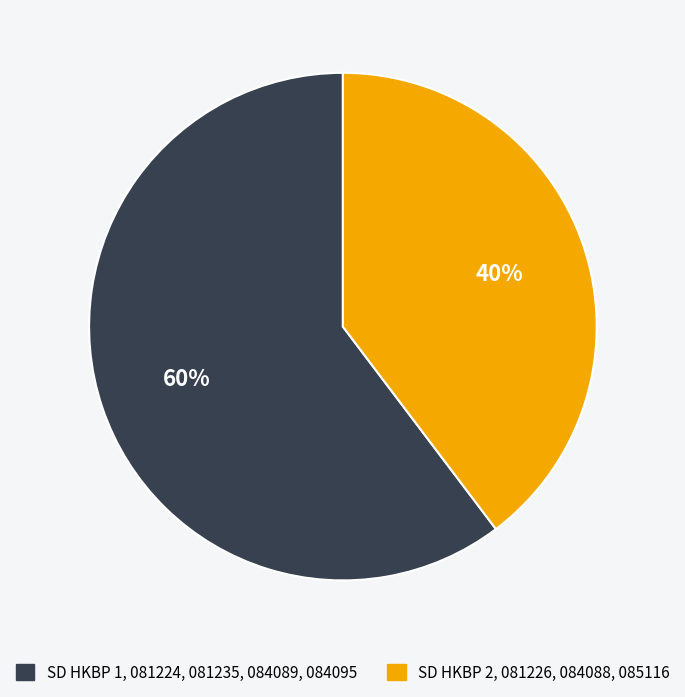

Count the number of slices in the pie.

2